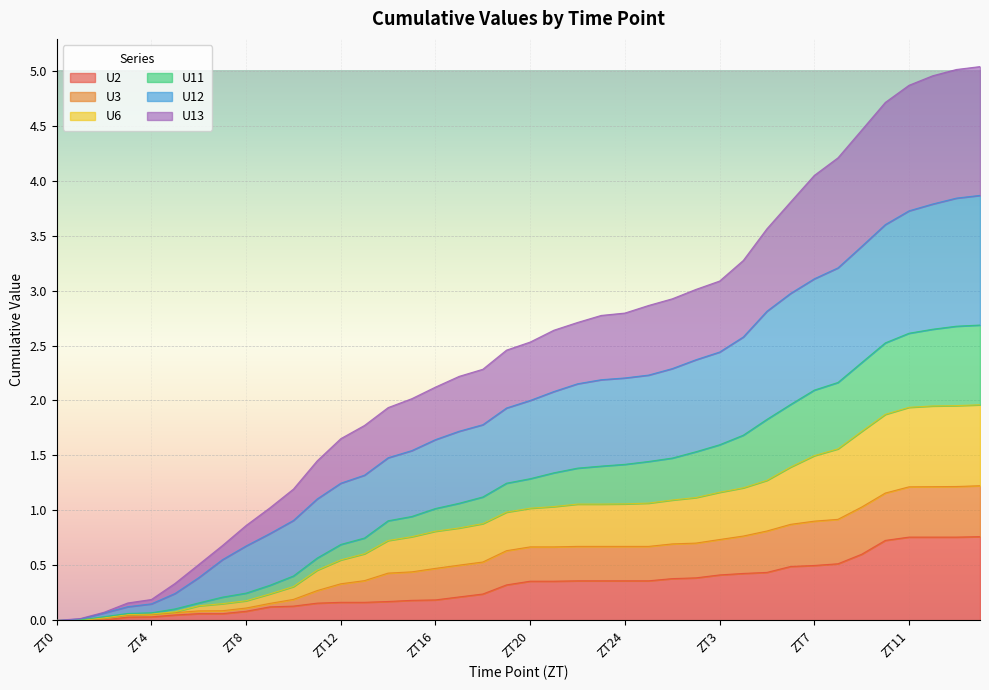

What is the total value across all series at ZT16?

2.1